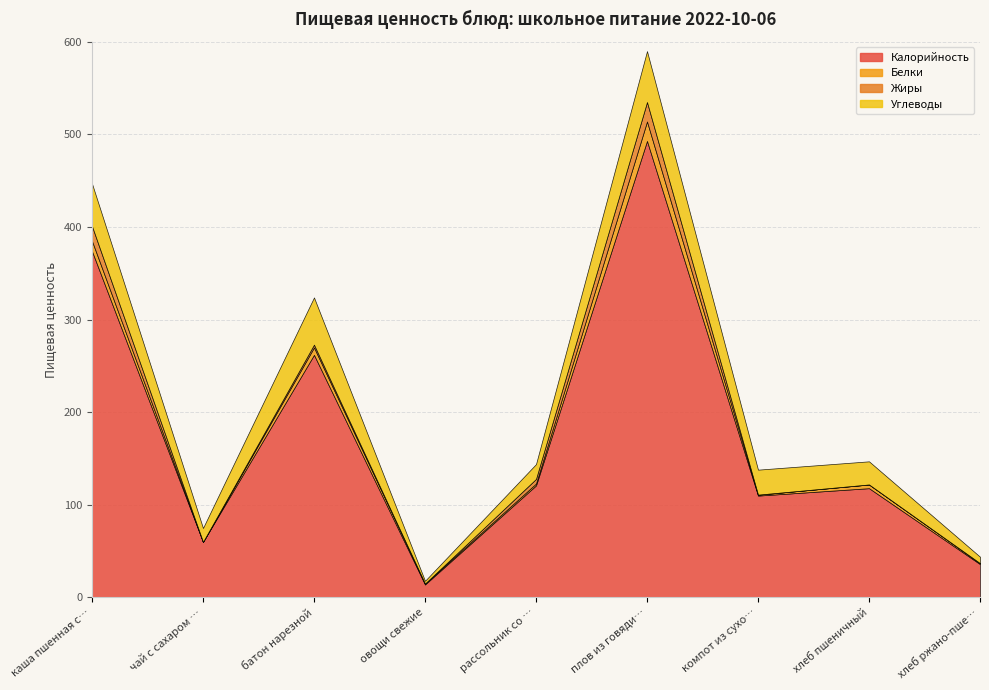

What is the maximum value for Белки?

21